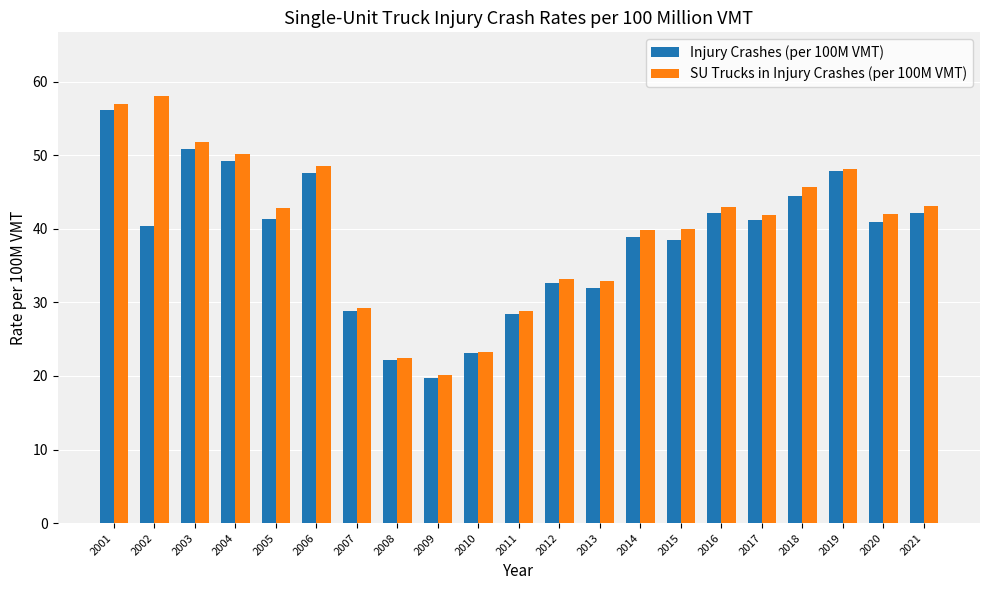

The SU Trucks in Injury Crashes (per 100M VMT) series shows 100.7 at 2001. True or false?

False